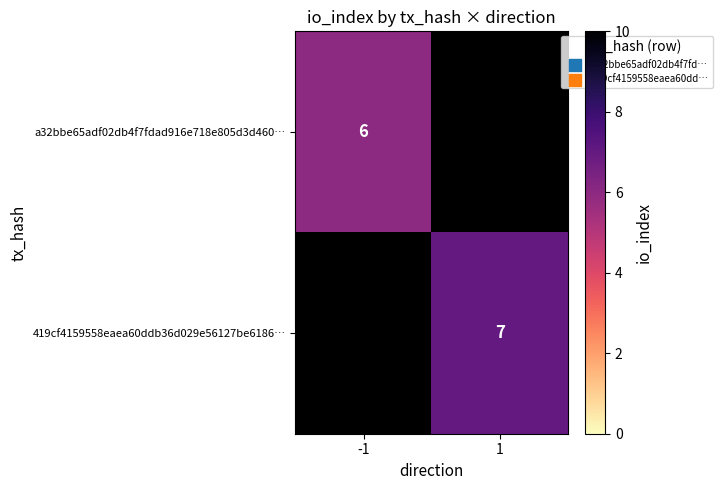

How many data points does each series have?

2